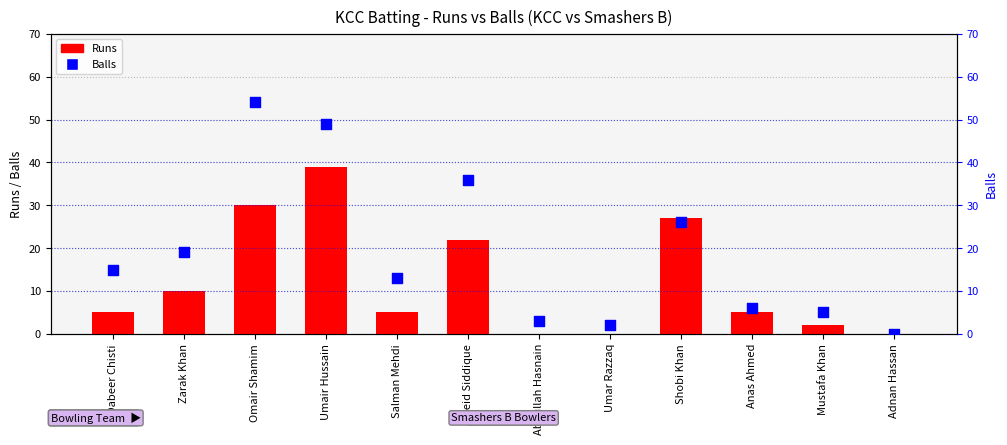

Which series contains the highest Y value?

Balls